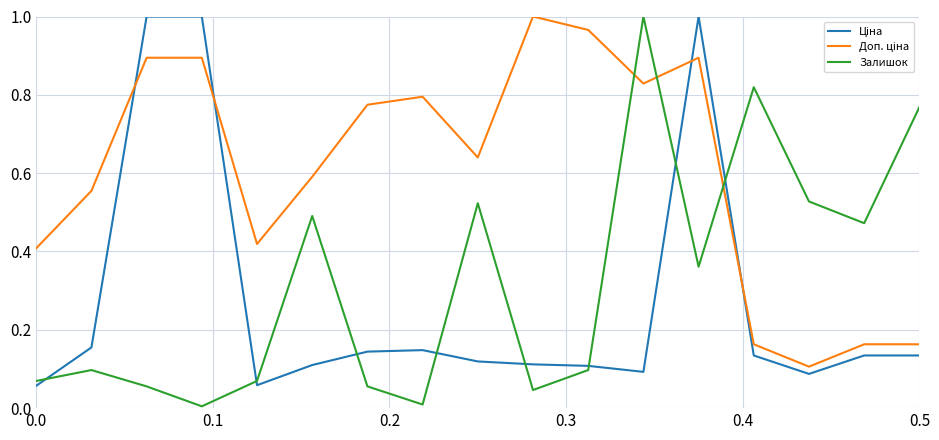

Does the chart have visible grid lines?

Yes